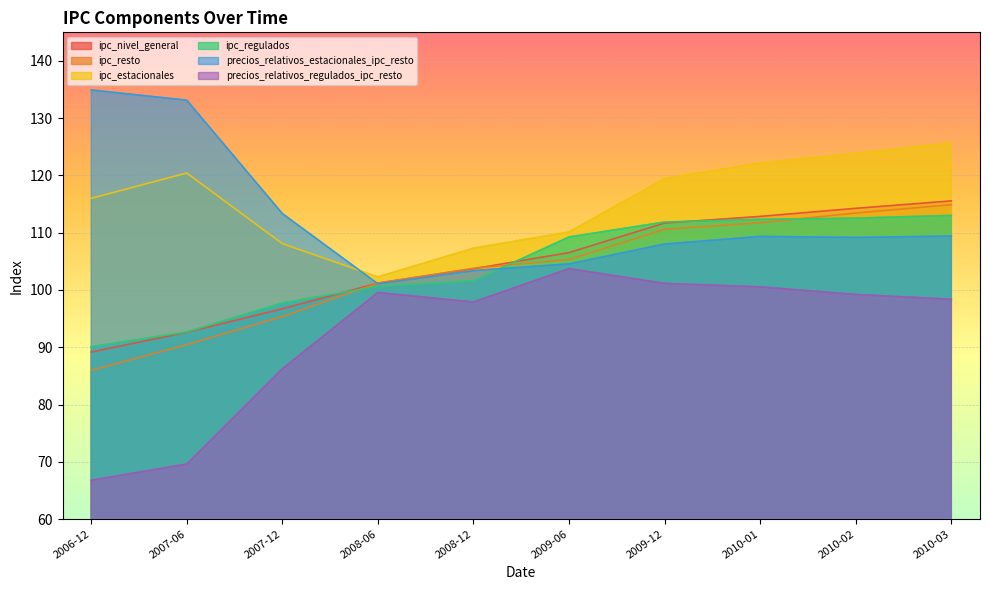

Is it true that ipc_resto equals 105.3 at 2009-06?

True